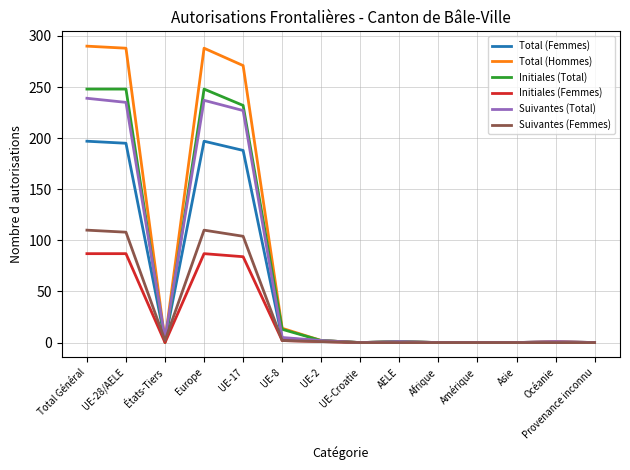

What is the difference between the highest and lowest values at UE-17?

187